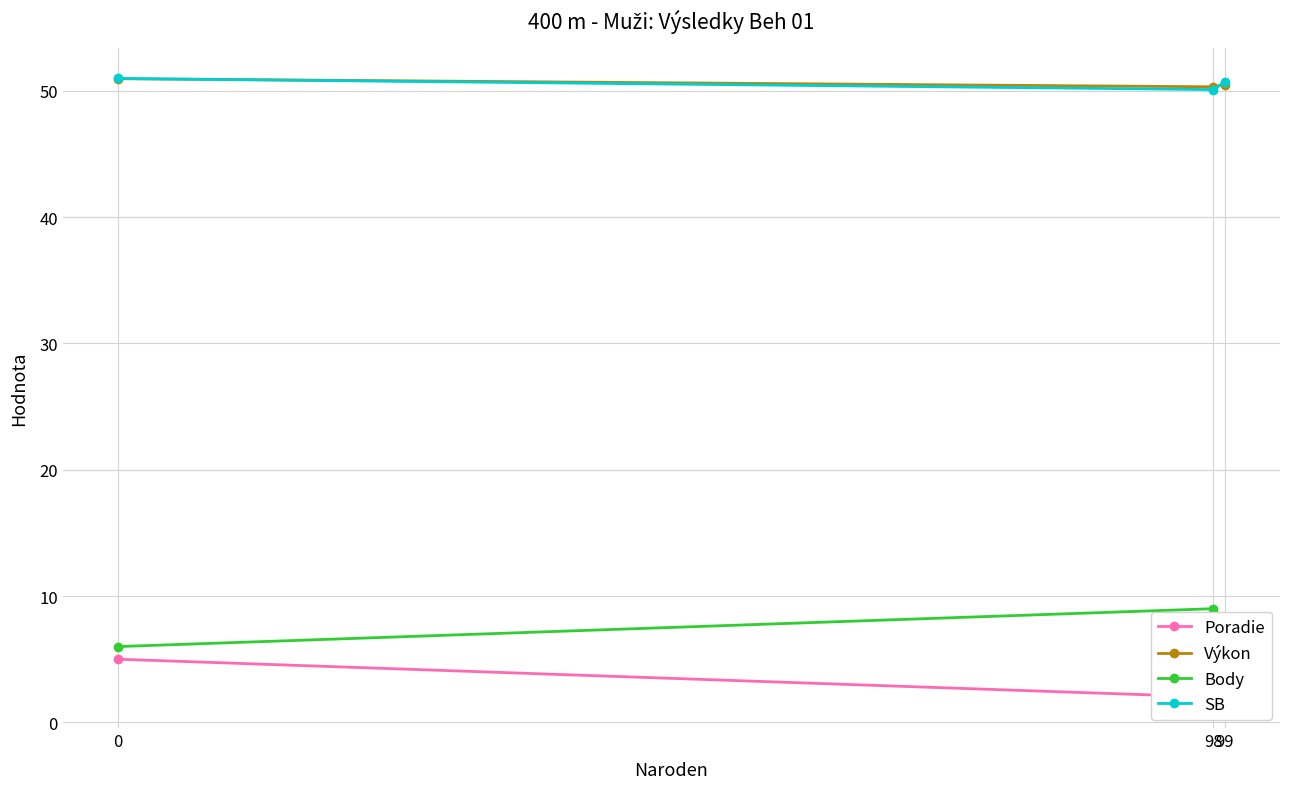

How many distinct data groups are displayed?

4